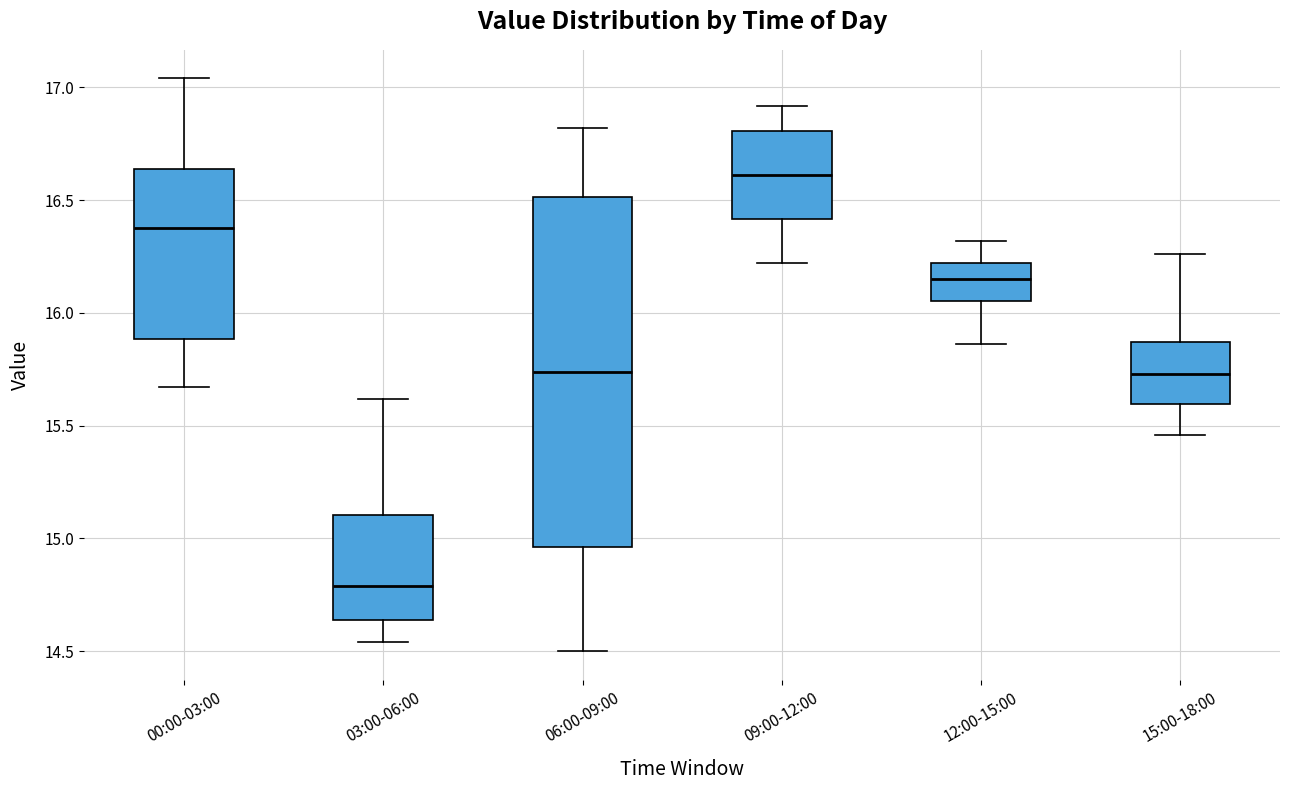

Which box has the lowest median line?

03:00-06:00